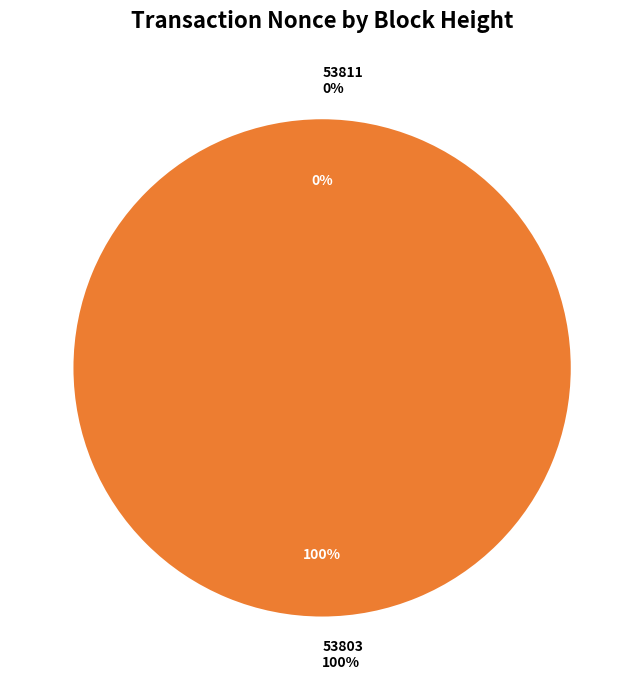

Which category has the smallest portion of the pie?

53811